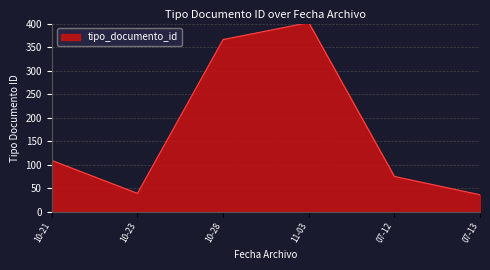

At which category does the chart reach its peak across all series?

11-03